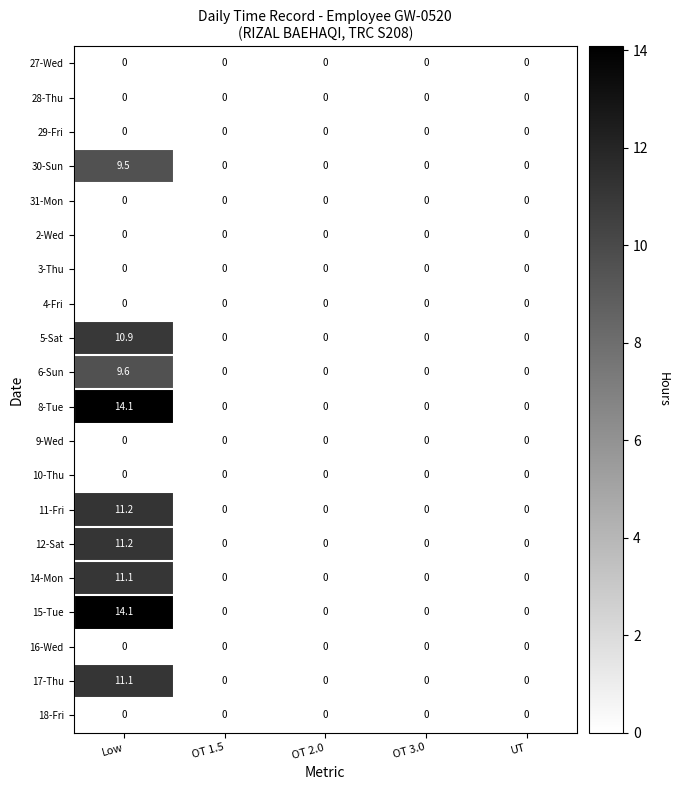

At which category does the chart reach its peak across all series?

Low